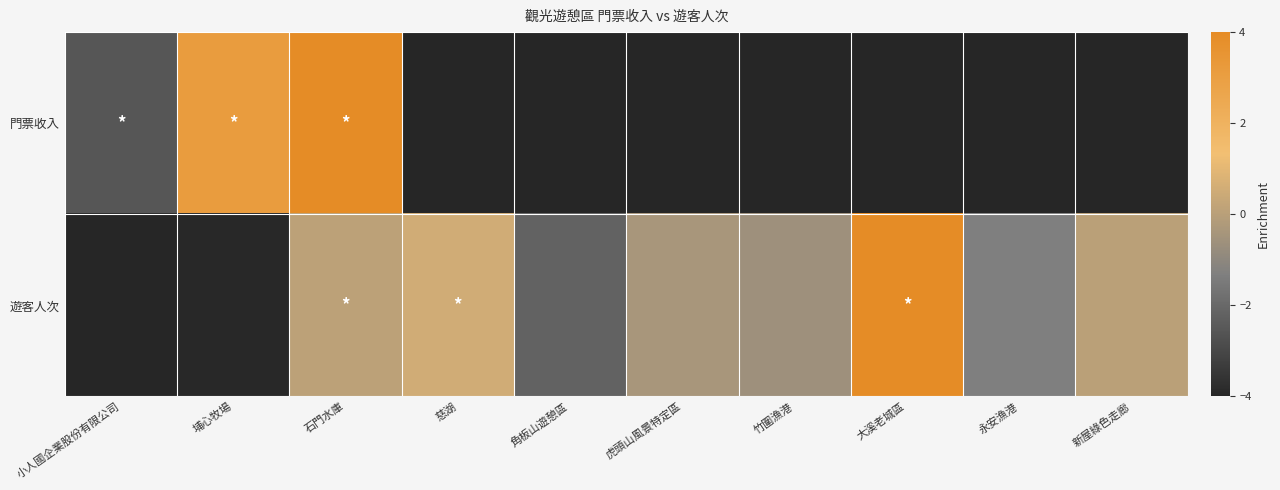

At 新屋綠色走廊, list the series in order from largest to smallest.

遊客人次, 門票收入